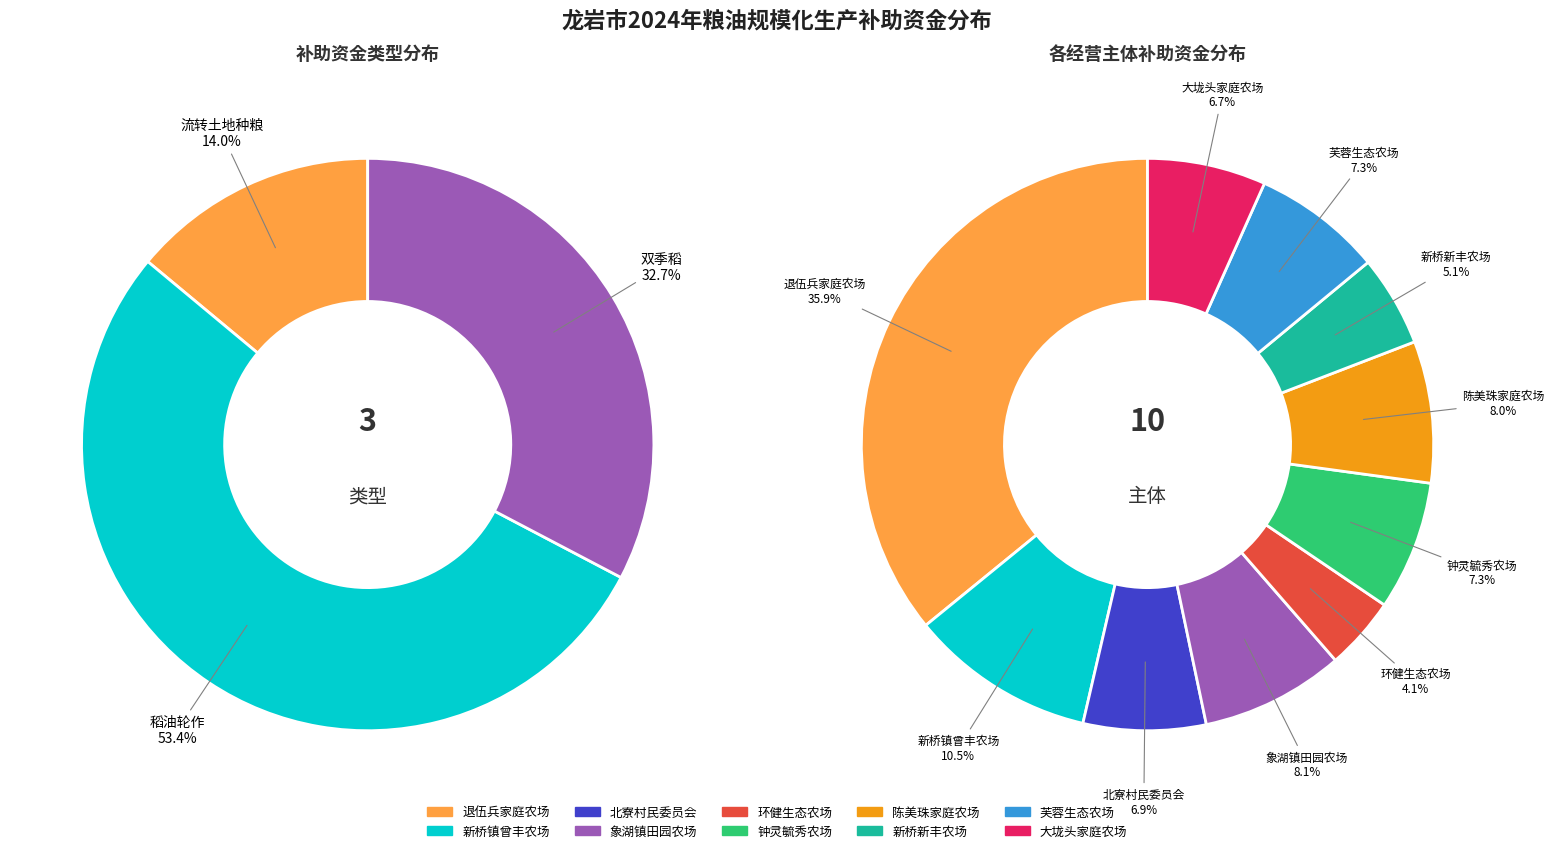

What is the ratio of the value at 漳平市芙蓉生态农场 to the value at 漳平市新桥镇曾丰家庭农场?

0.7